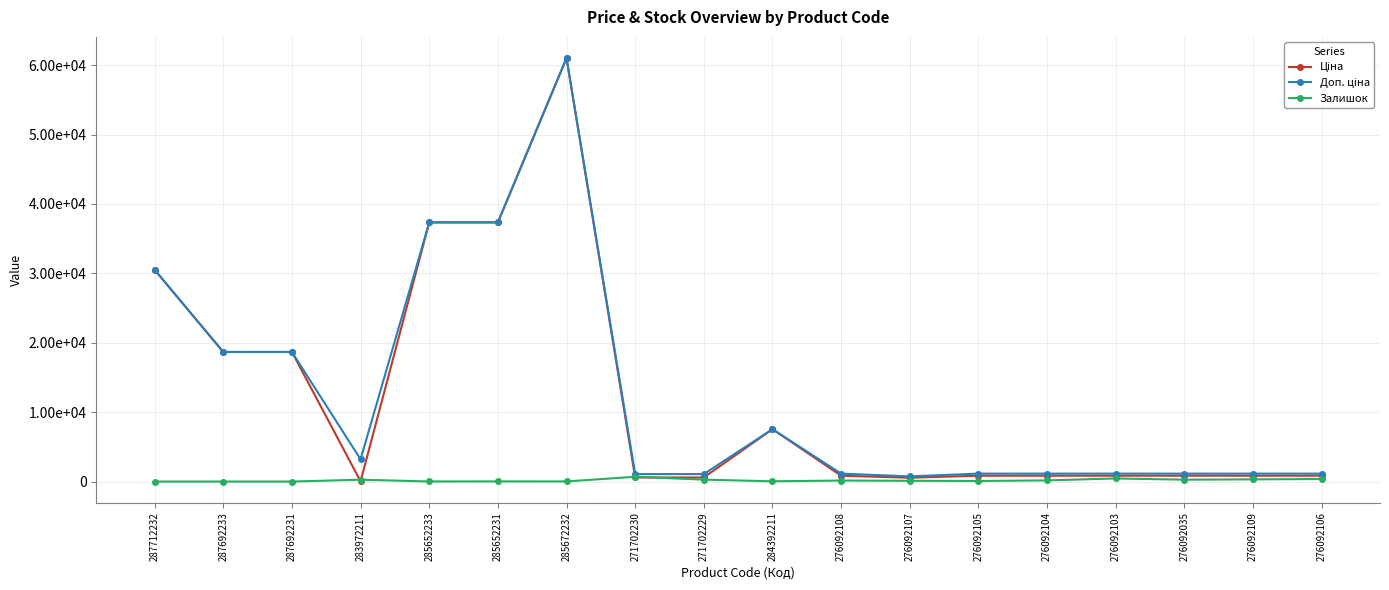

Read the Ціна value at 285652231.

37343.0